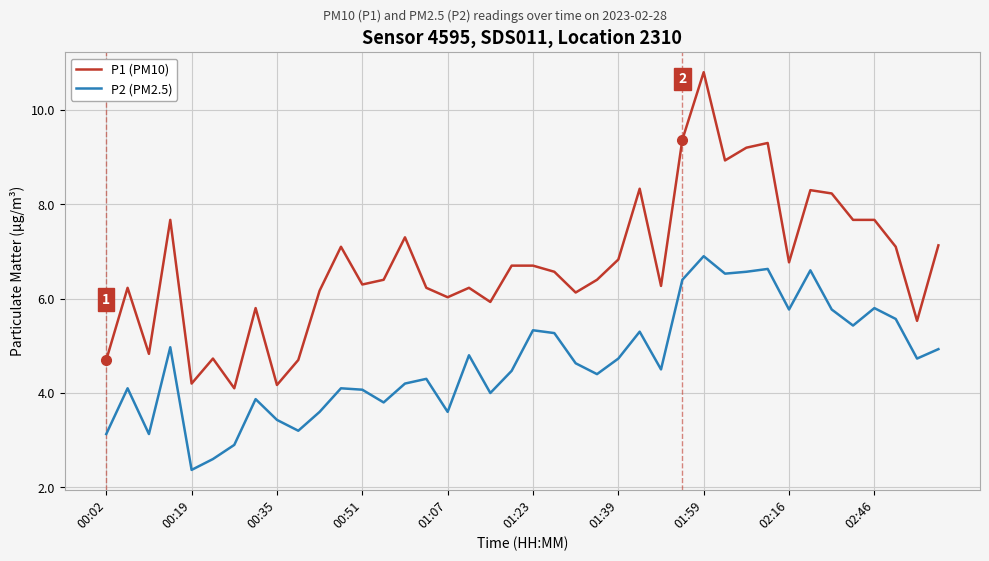

Rank the series by their maximum value, from highest to lowest.

P1 (PM10), P2 (PM2.5)